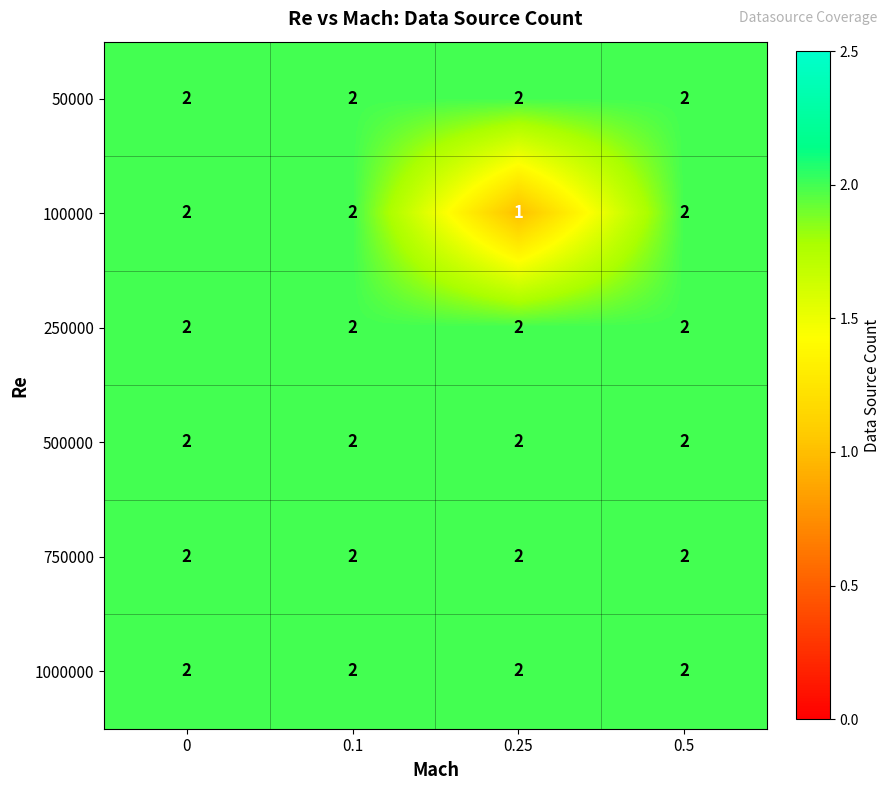

At which category does the chart reach its minimum across all series?

0.25